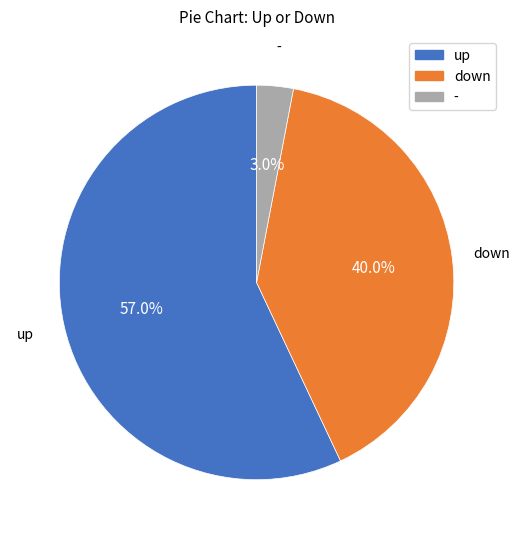

Is there a majority slice in this chart?

Yes